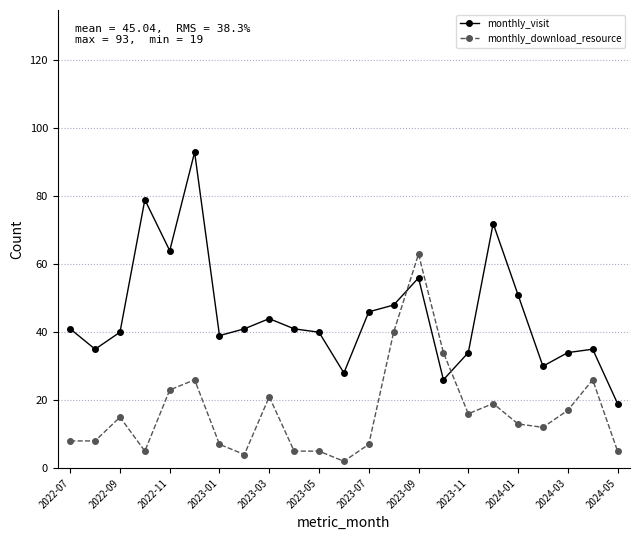

How many times do monthly_visit and monthly_download_resource cross each other?

2